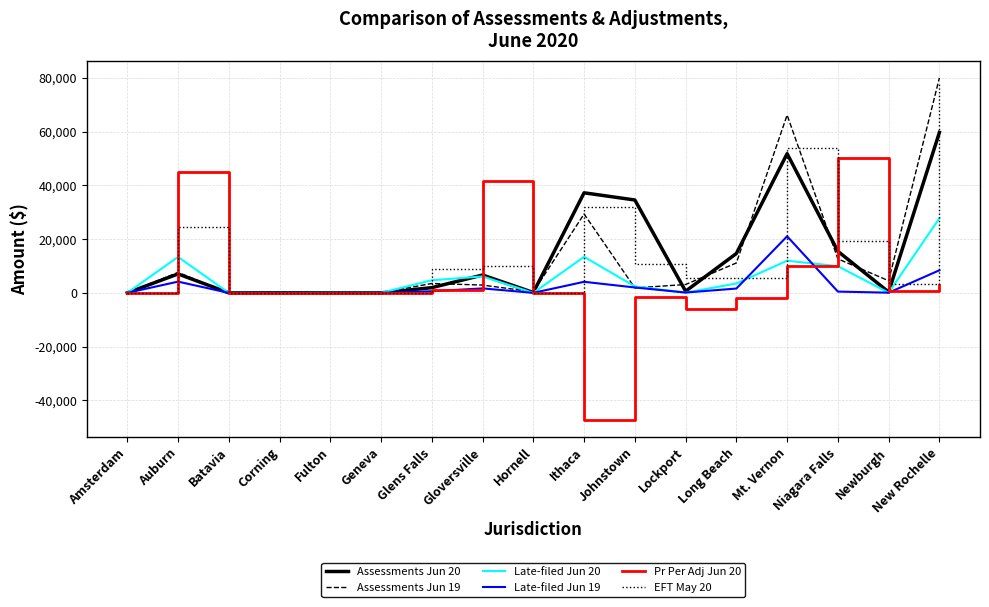

After their last crossing, which series has the higher values: Assessments Jun 20 or EFT May 20?

EFT May 20